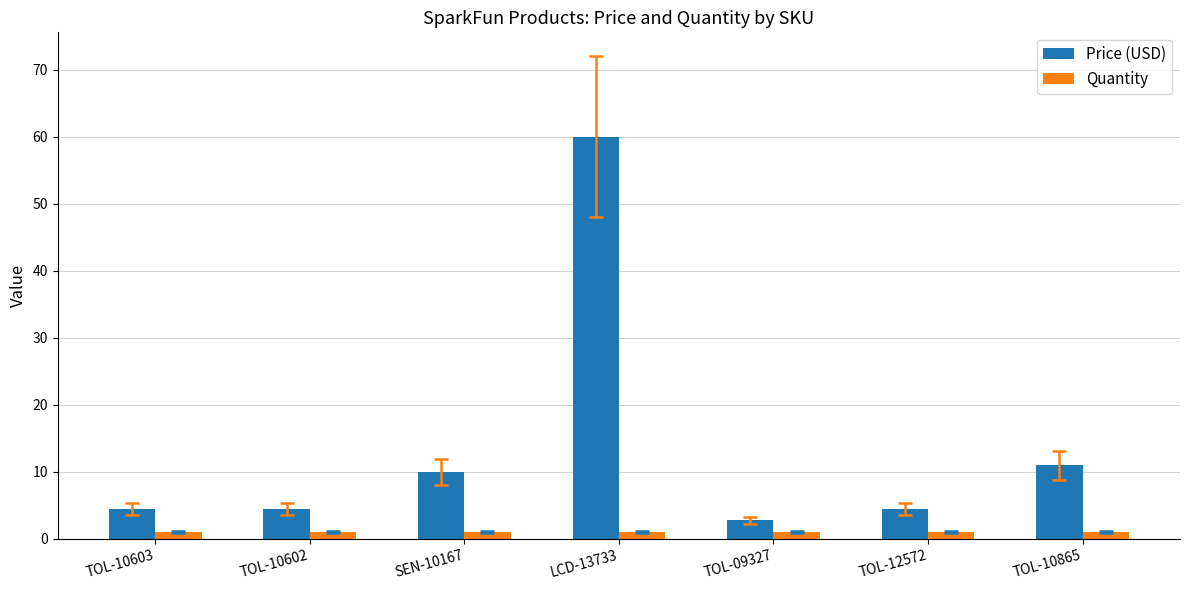

What is the value of the Price (USD) bar at the 5th from the left?

2.8